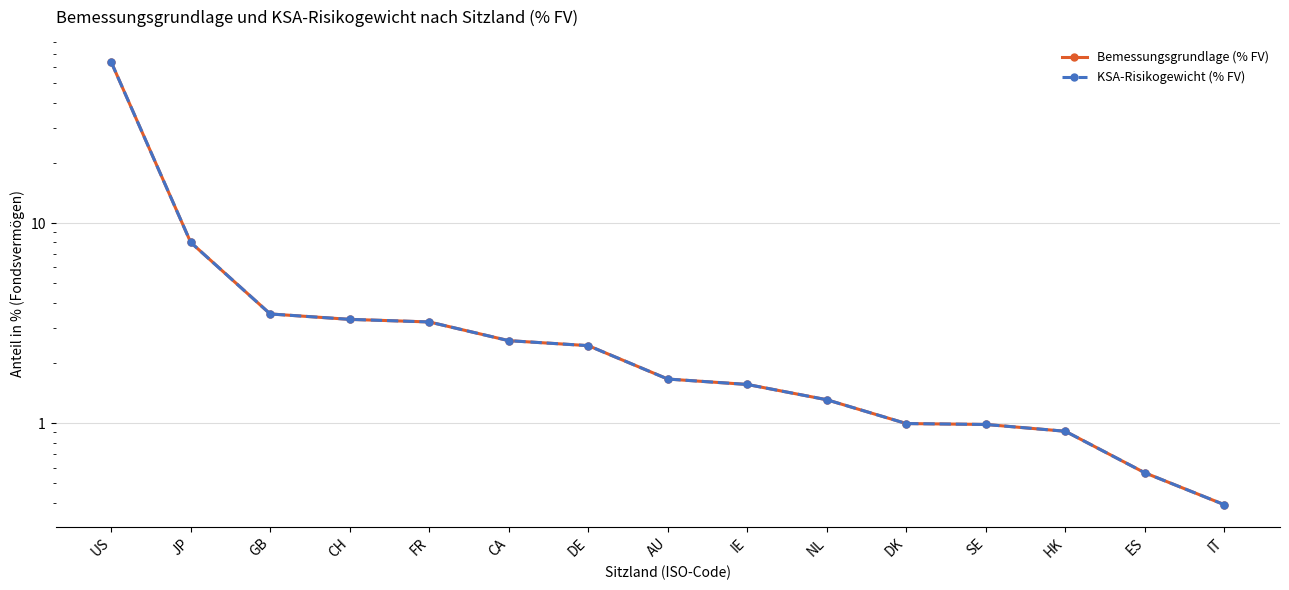

How many data points in KSA-Risikogewicht (% FV) are less than 1?

5